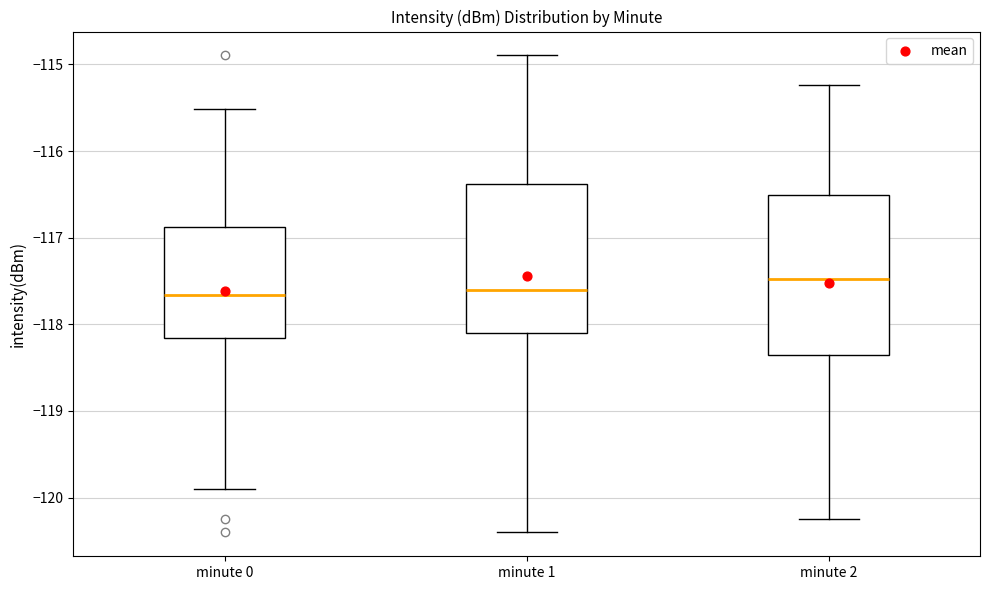

Reading left to right, read every box against the y-axis: the position of its median line, the range the box covers, and the ends of its whiskers. The values are not printed on the chart, so give them approximately, as read against the axis.

minute 0: median -117.7, box -118.2 to -116.9, whiskers -119.9 to -115.5
minute 1: median -117.6, box -118.1 to -116.4, whiskers -120.4 to -114.9
minute 2: median -117.5, box -118.4 to -116.5, whiskers -120.2 to -115.2